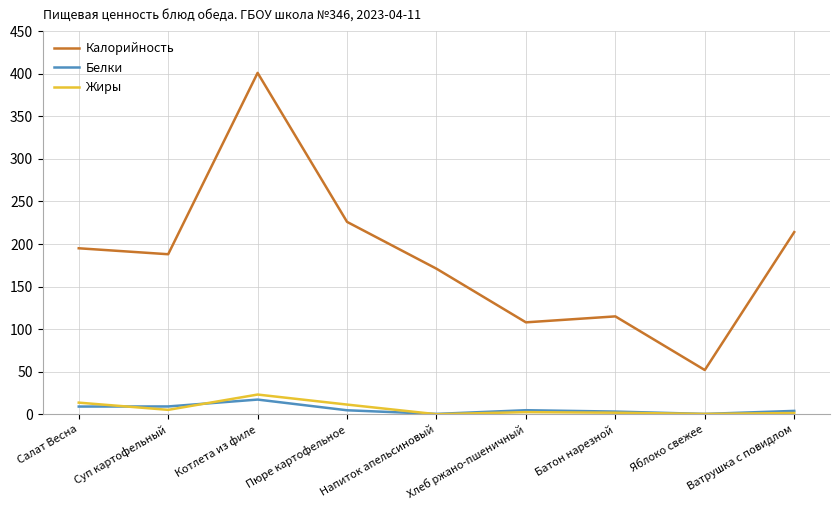

True or false: Калорийность and Белки intersect in this chart.

False